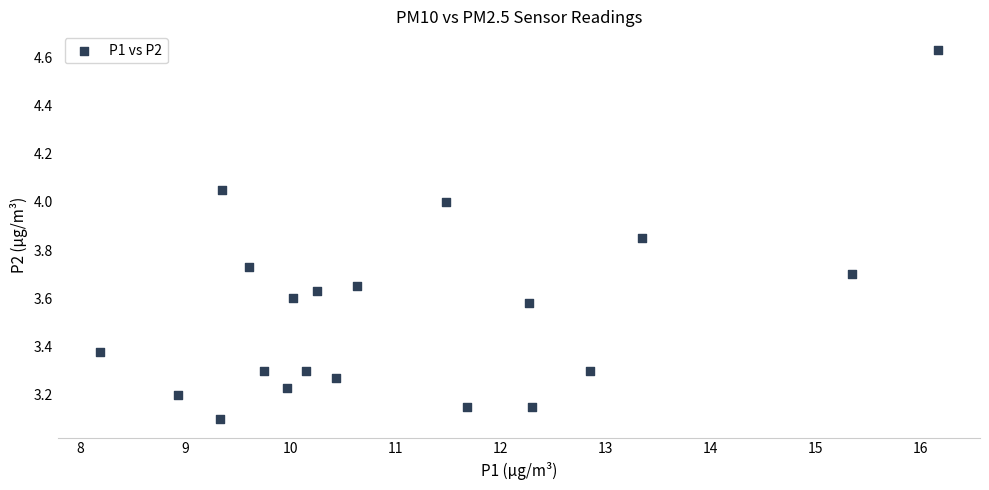

What is the range of Y values (max minus min)?

1.5